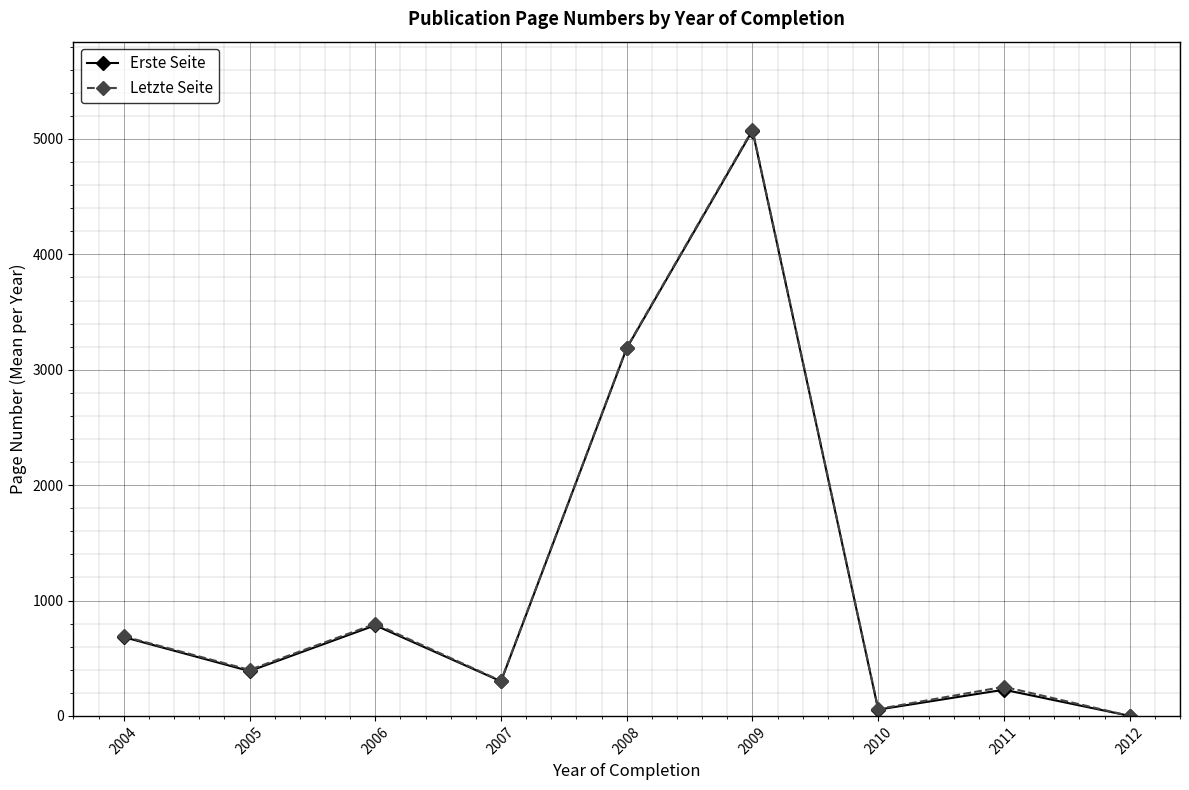

List the labels in order of Erste Seite value, largest first.

2009, 2008, 2006, 2004, 2005, 2007, 2011, 2010, 2012